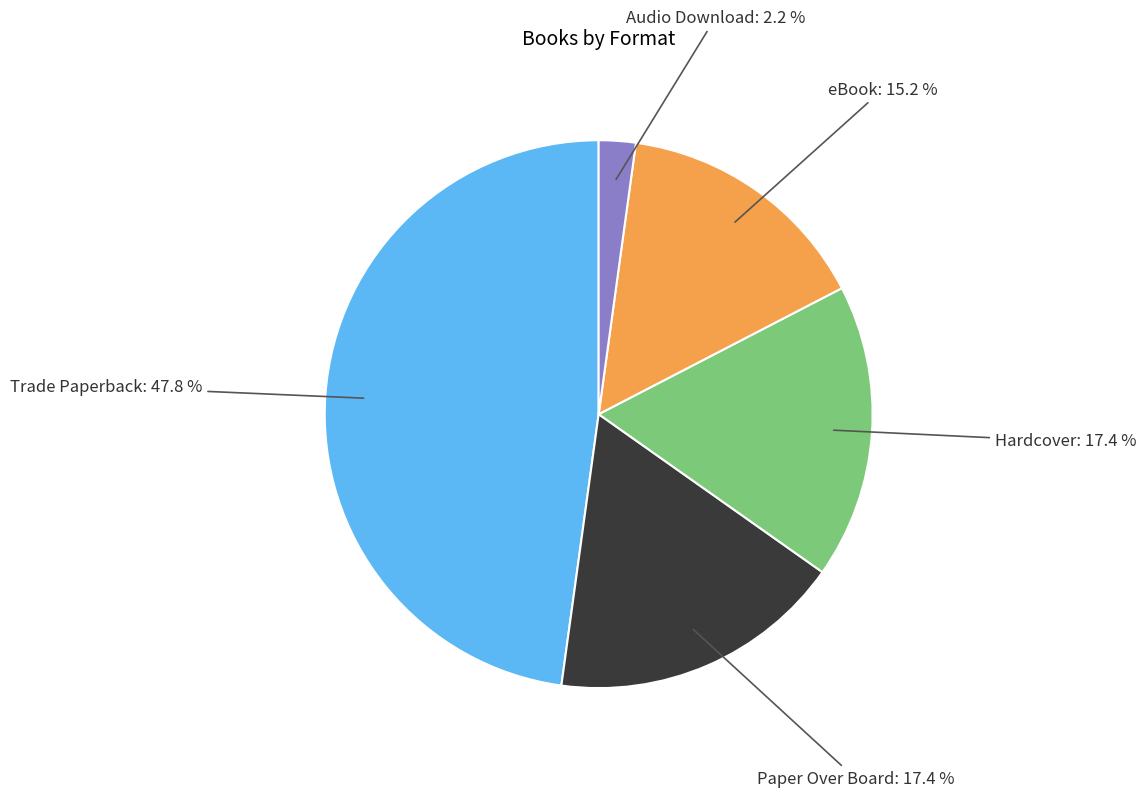

Is there a majority slice in this chart?

No